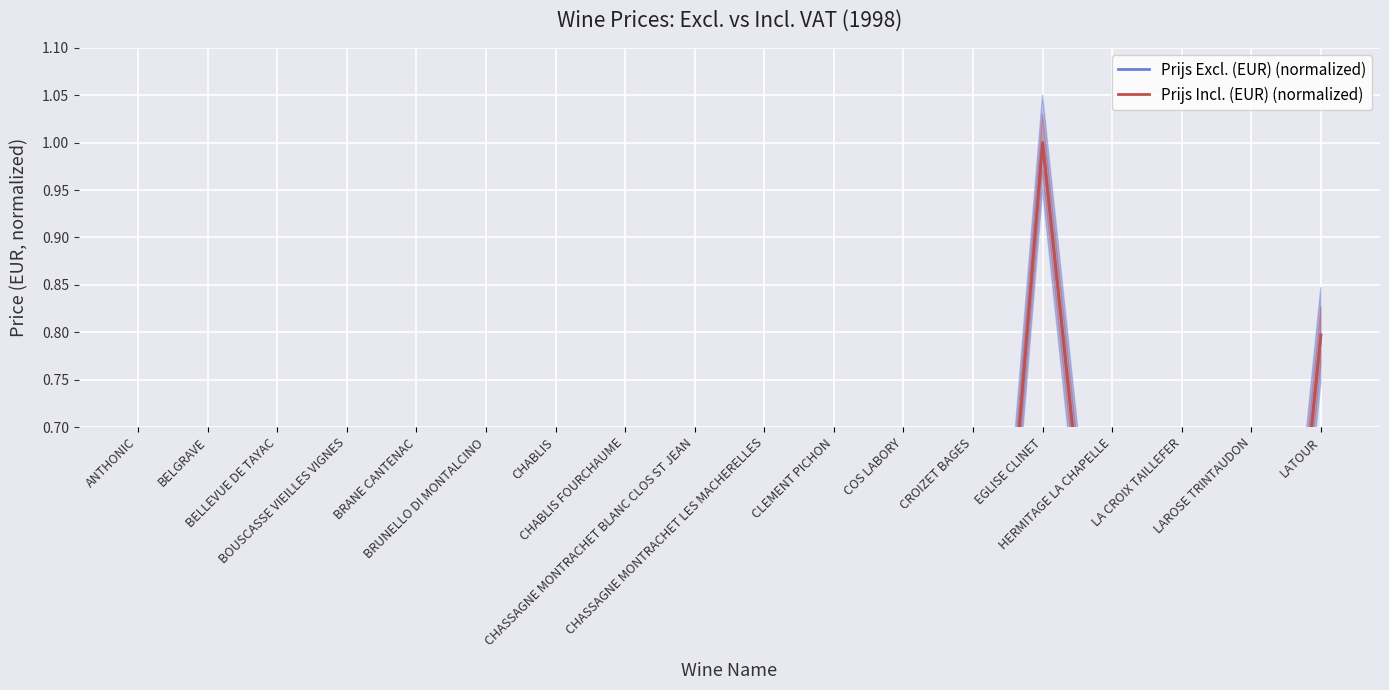

How many interior local valleys does the Prijs Excl. (EUR) (normalized) series have?

5